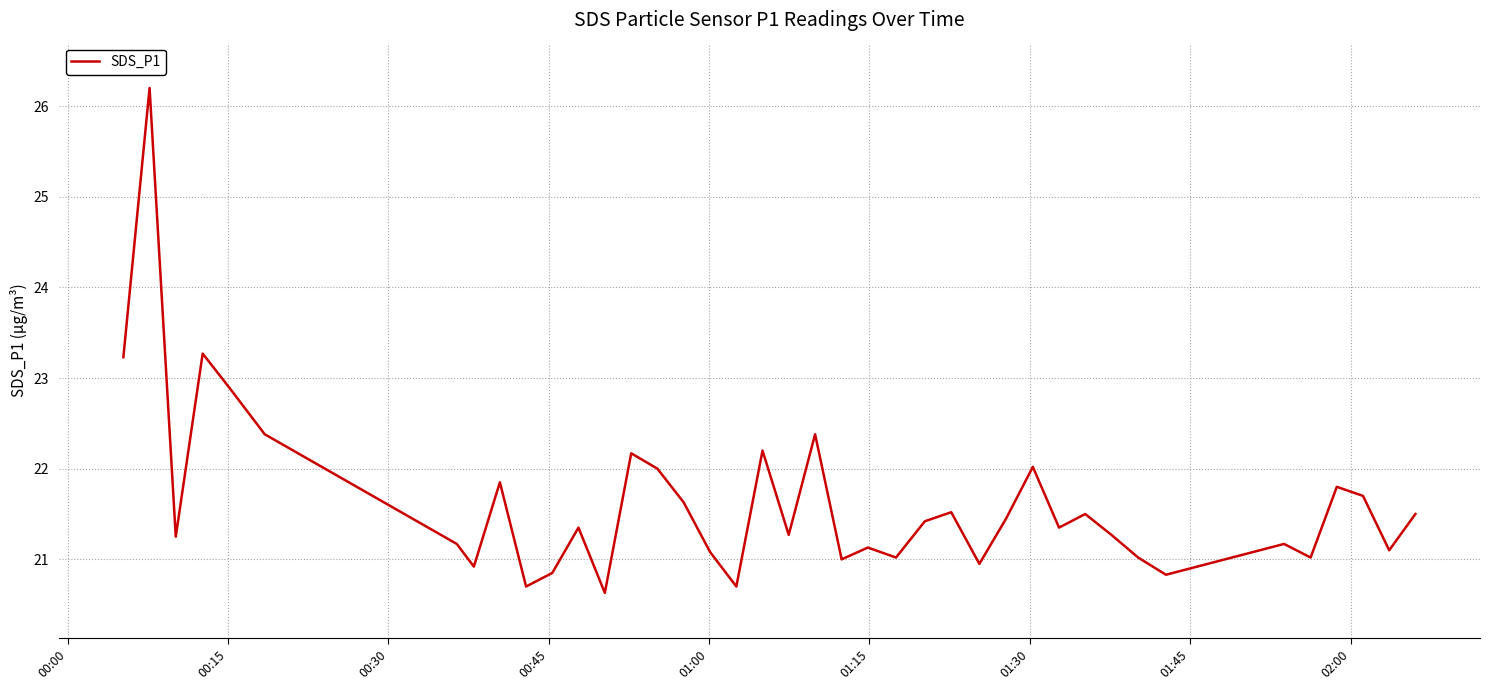

What is the sum of all values?

864.9